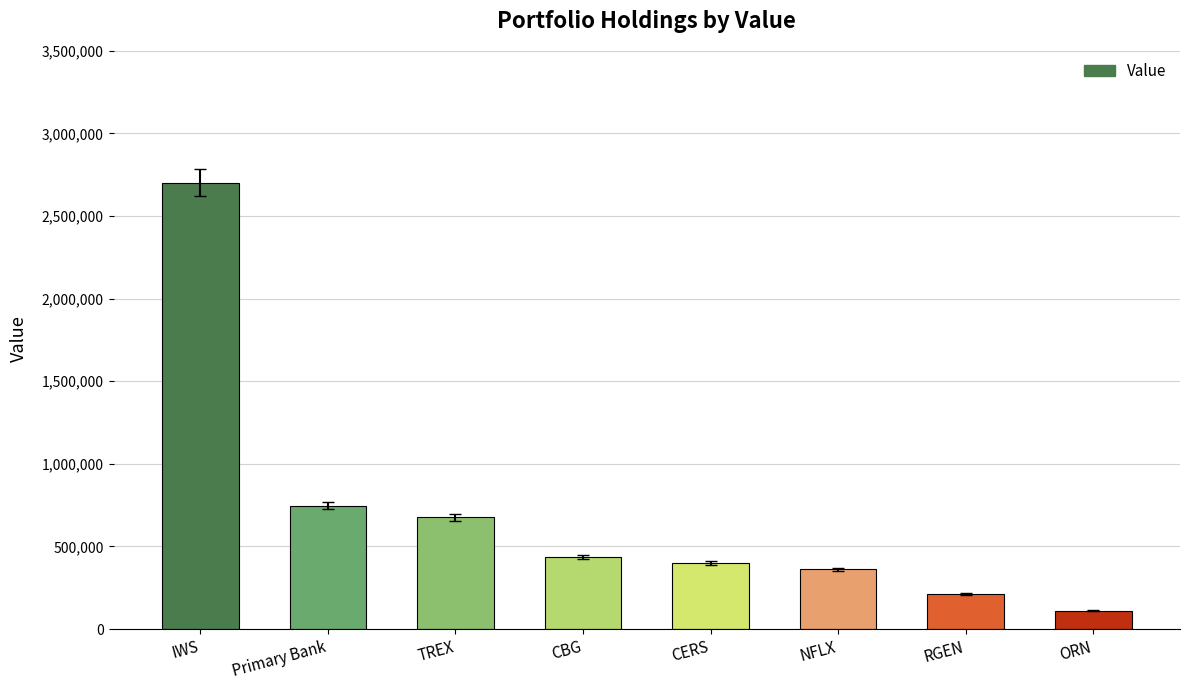

Reading left to right, list all the values displayed in this chart.

2701000	747000	675000	434000	402000	361000	212000	112000